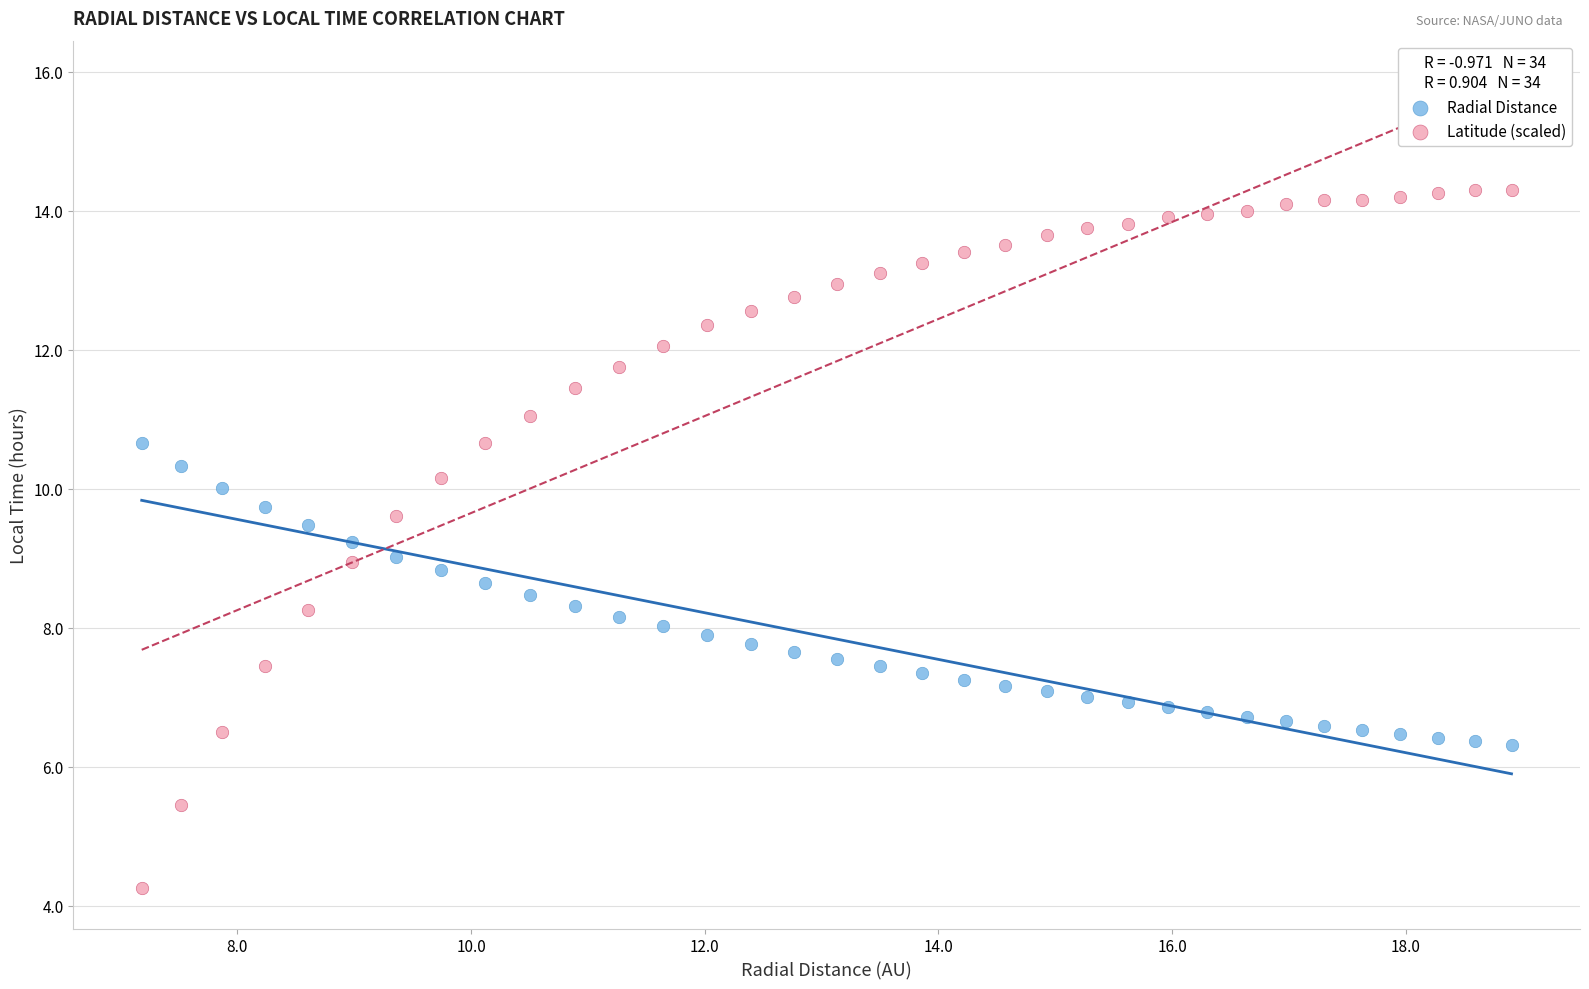

What is the X range (max minus min) for the scatter plot?

11.7